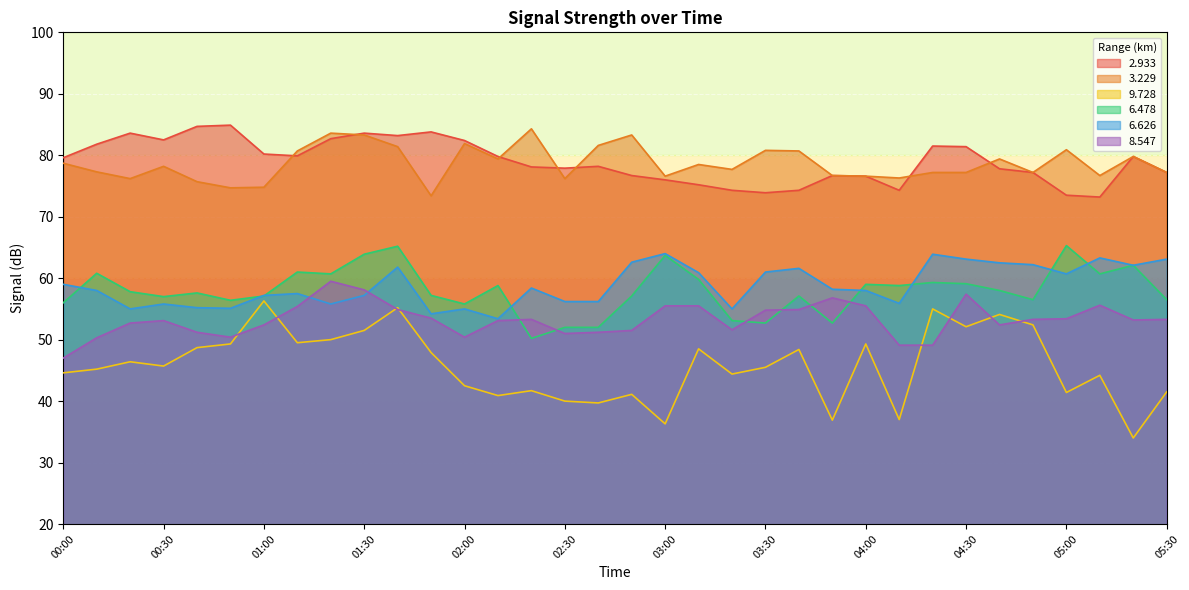

Between 02:10 and 04:50, which series saw the biggest shift?

  9.728